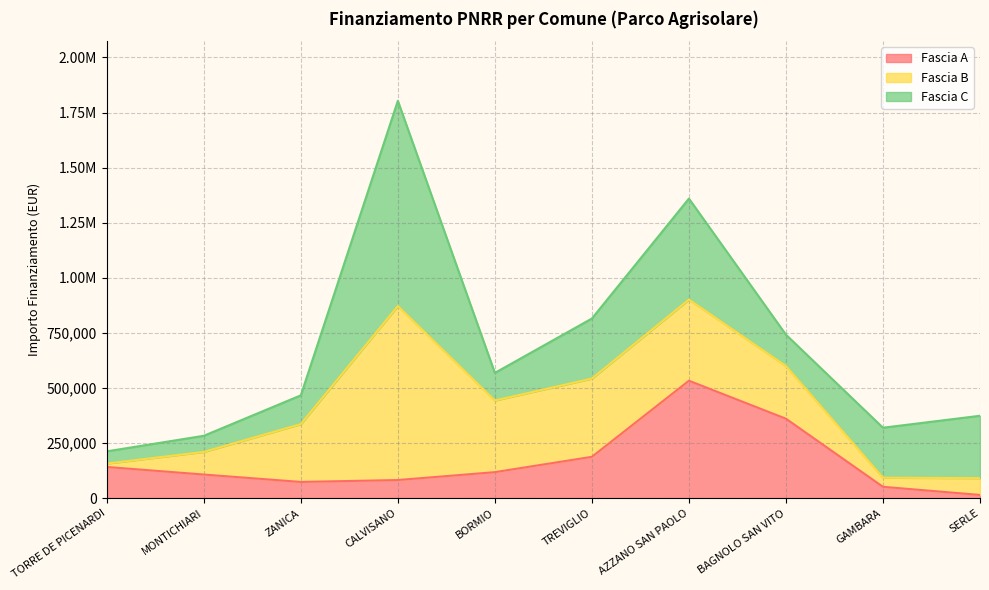

Between AZZANO SAN PAOLO and SERLE, which series saw the biggest shift?

Fascia A